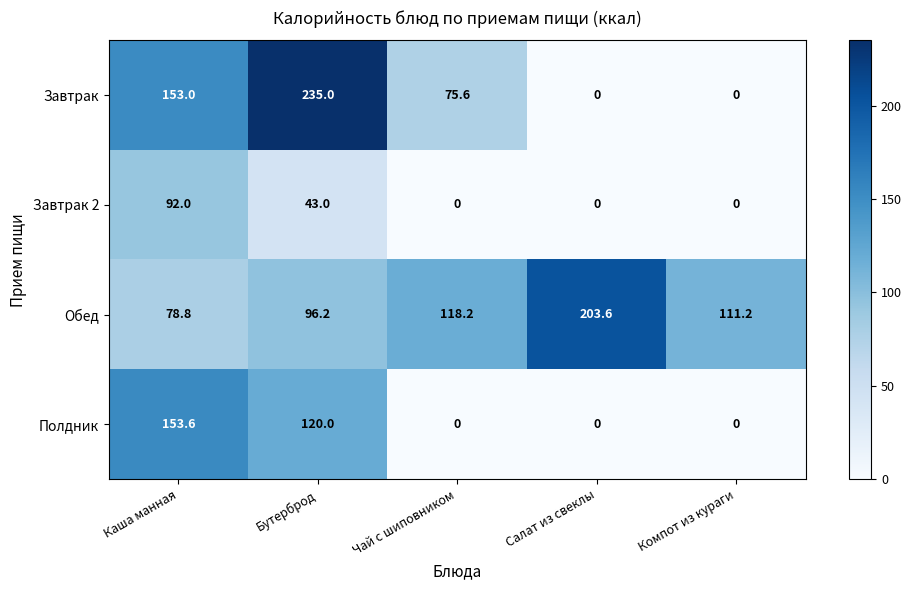

What is the spread (max minus min) of values at Бутерброд?

192.0